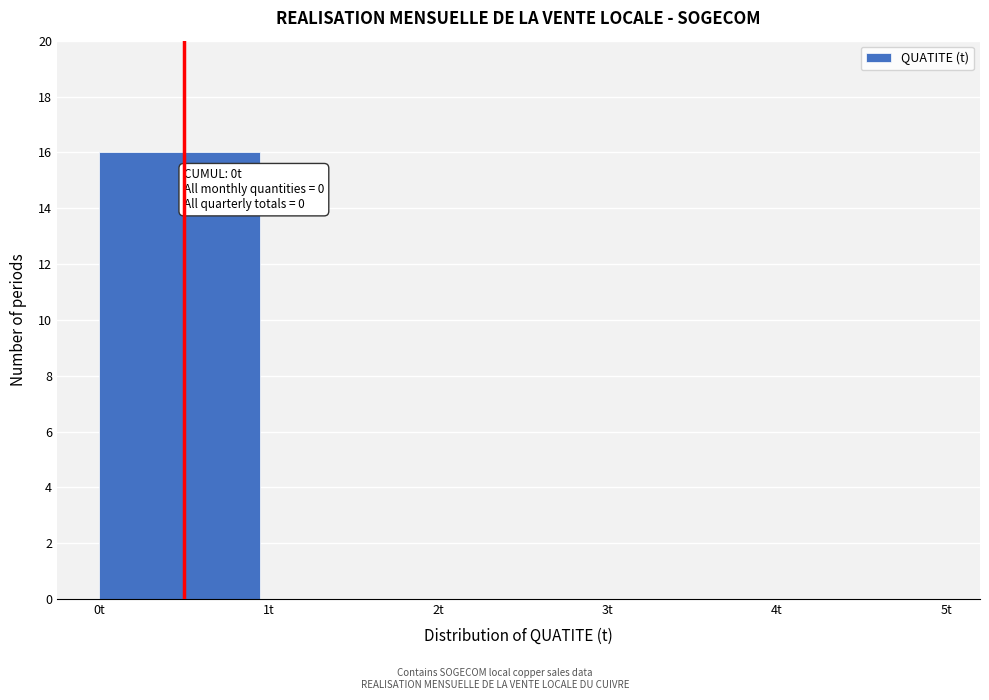

Reading right to left, list all the values displayed in this chart.

4t=0	3t=0	2t=0	1t=0	0t=16